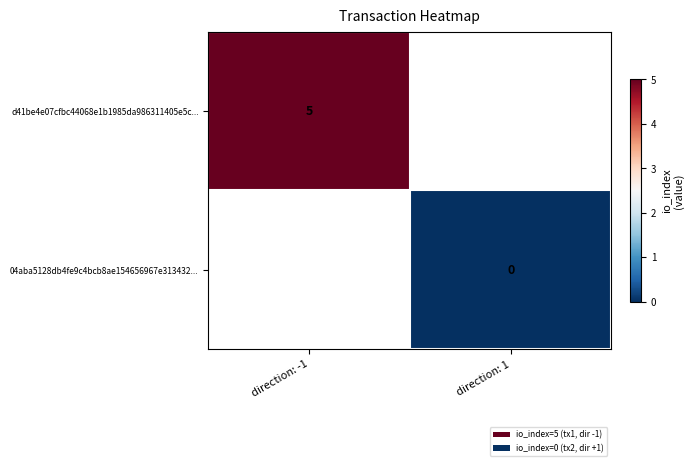

The value of d41be4e07cfbc44068e1b1985da986311405e5c... at direction: -1 is 8. True or false?

False